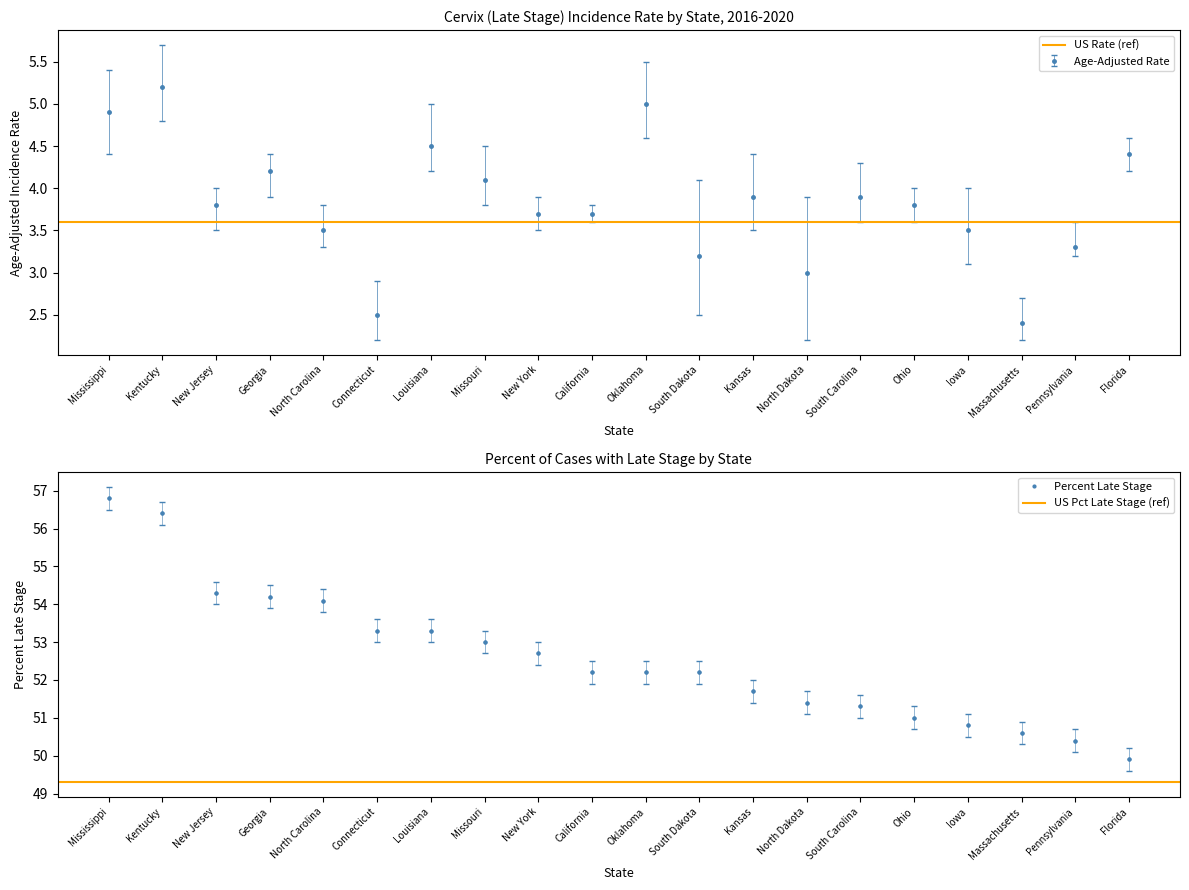

Is the value of Percent Late Stage at Georgia greater than the value of Age-Adjusted Rate at Oklahoma?

Yes